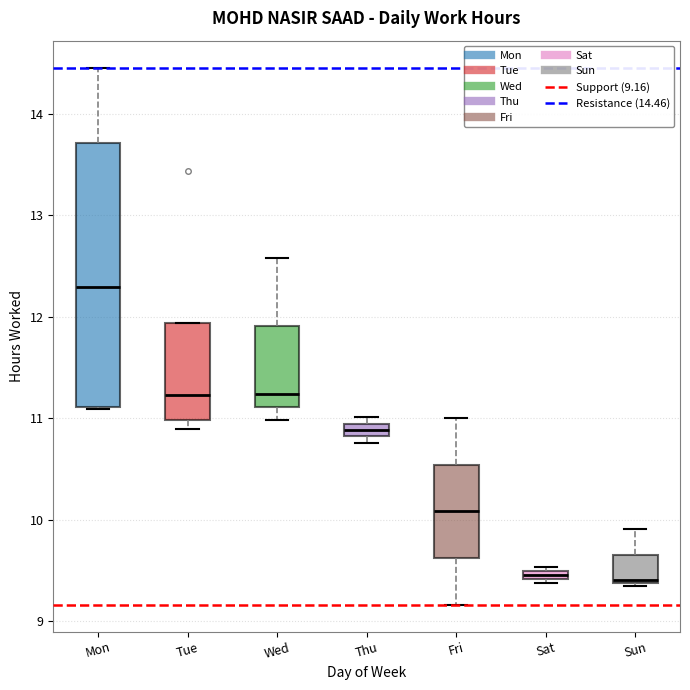

Comparing the boxes themselves (not the whiskers), which one is the tallest?

Mon